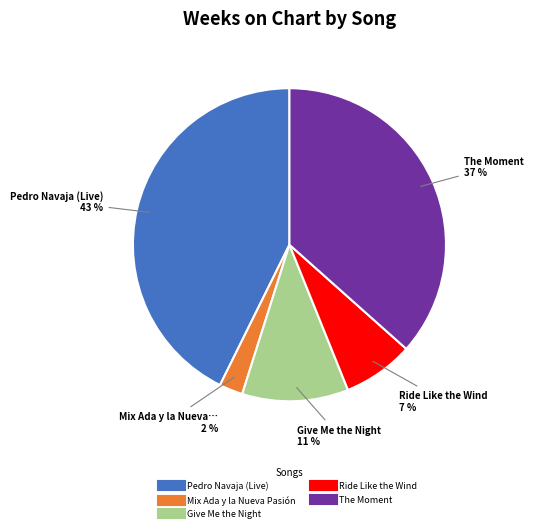

The Pedro Navaja (Live) slice represents 43% of the pie. True or false?

True